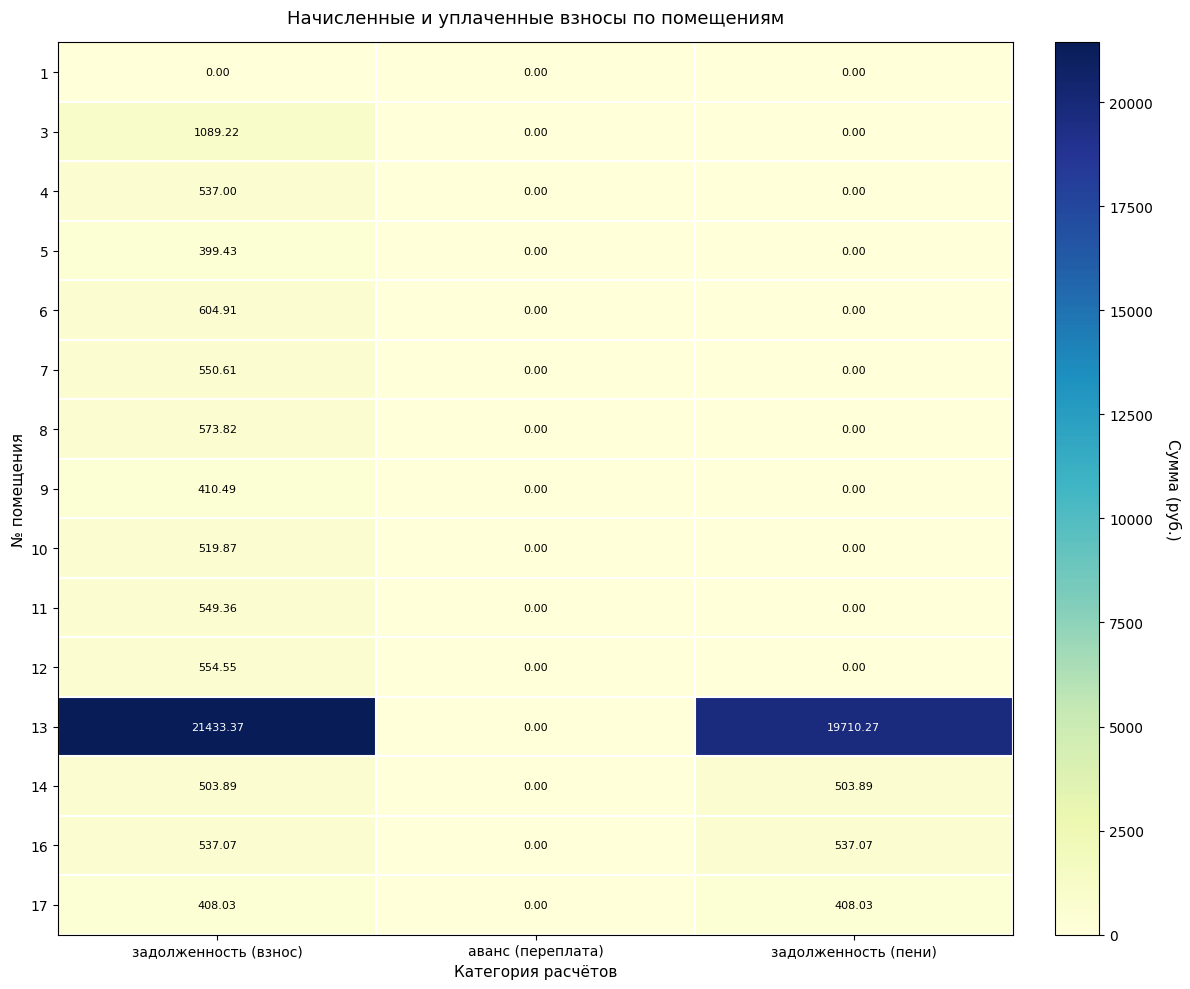

Which category has the highest value across all series?

задолженность (взнос)